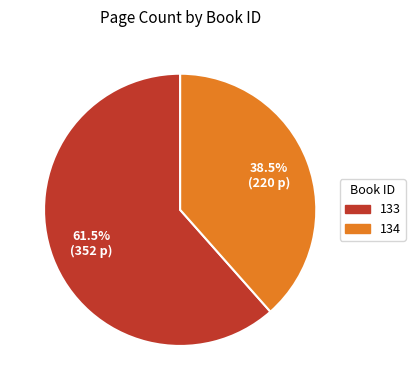

To the nearest percent, what is the difference between the 134 and 133 slice percentages?

23%